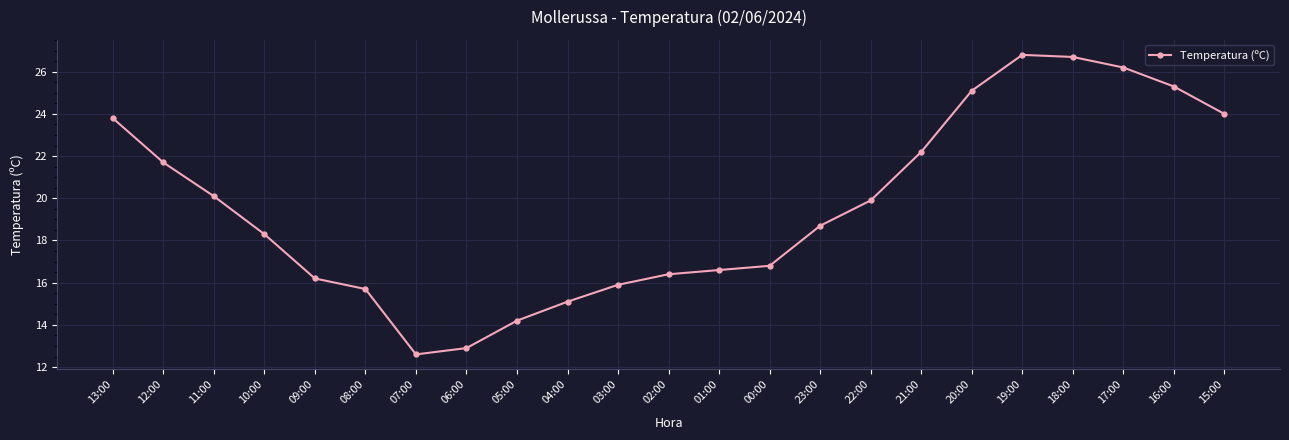

What is the approximate value at 12:00?

21.7